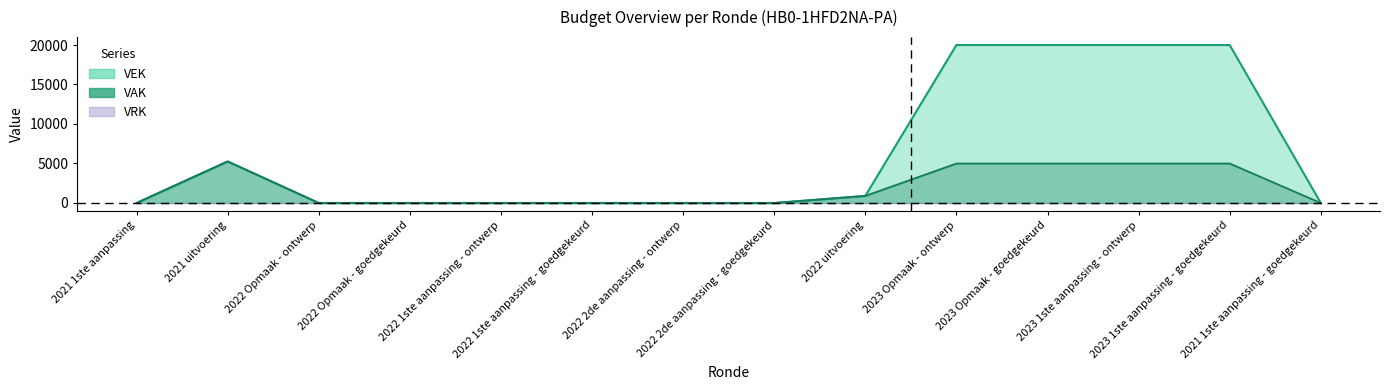

Is the value of VAK at 2021 1ste aanpassing greater than the value of VEK at 2021 1ste aanpassing - goedgekeurd?

No